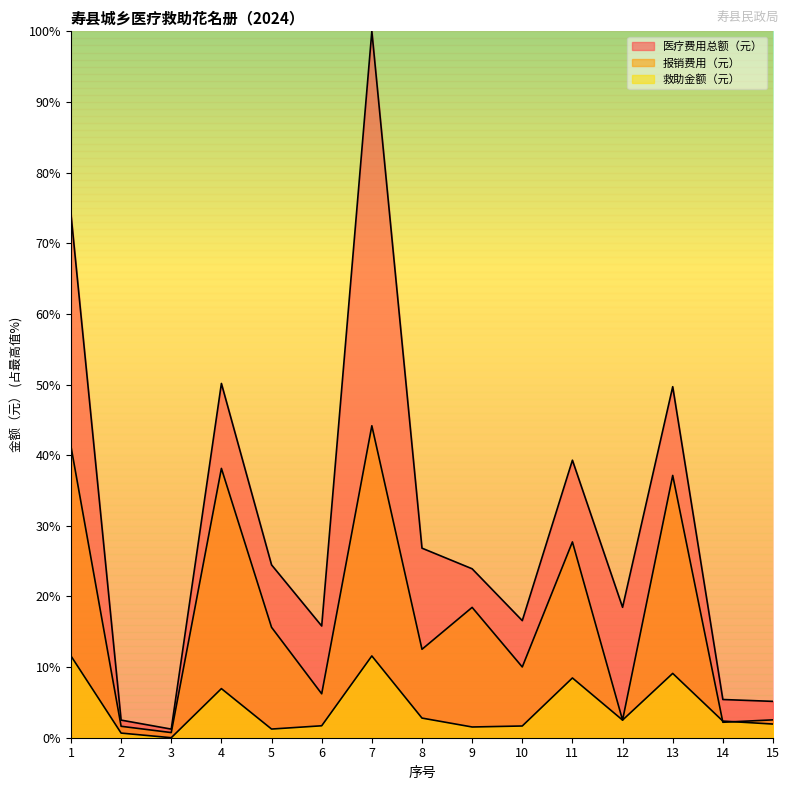

What is the spread (max minus min) of values at 15?

3.2